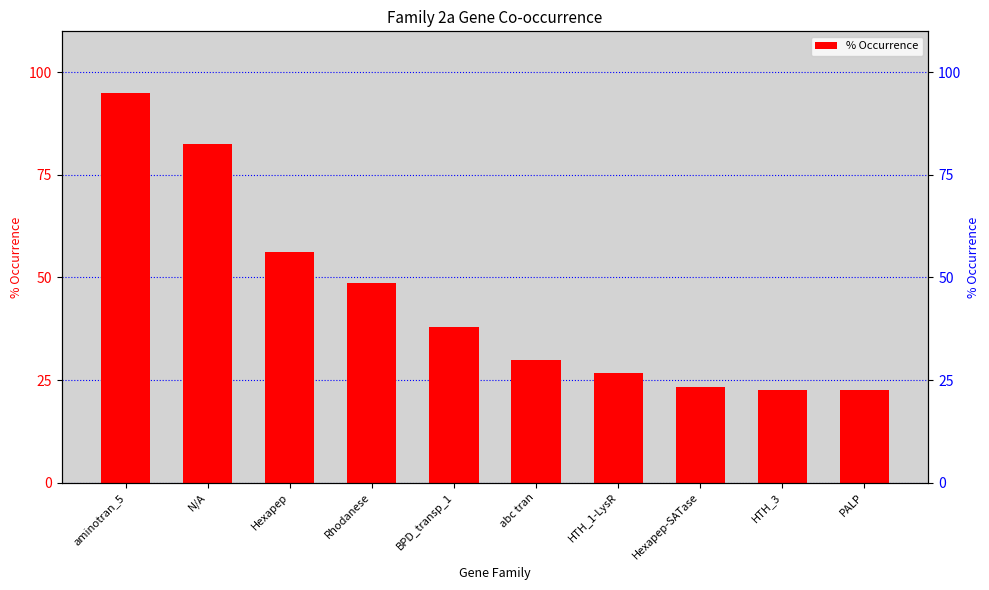

Which category has the lowest value across all series?

HTH_3